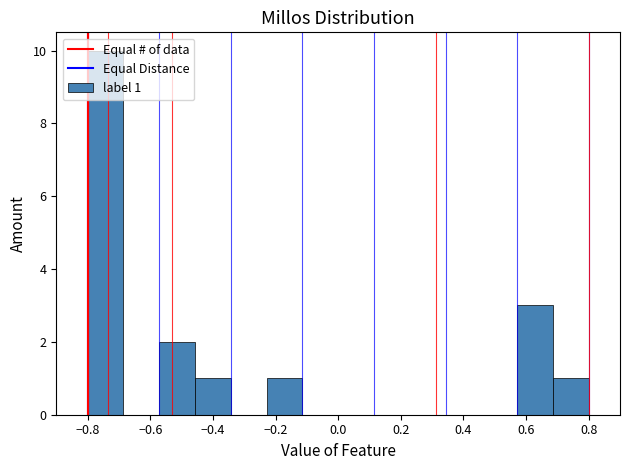

Which range on the x-axis has the tallest bar?

-0.80 to -0.68